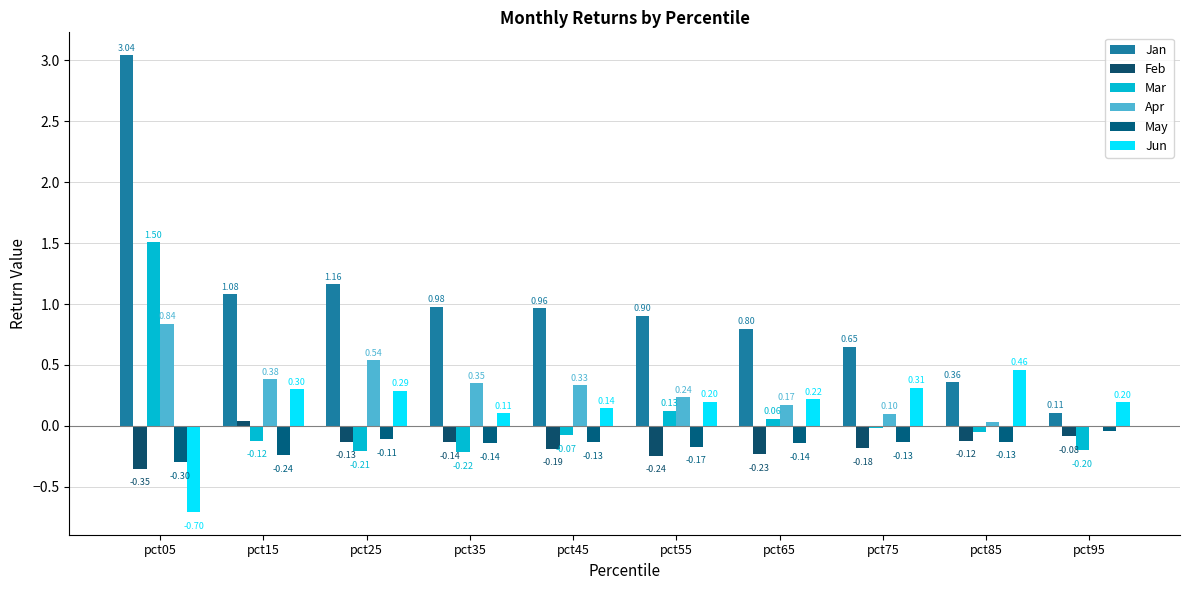

Are the bars horizontal?

No